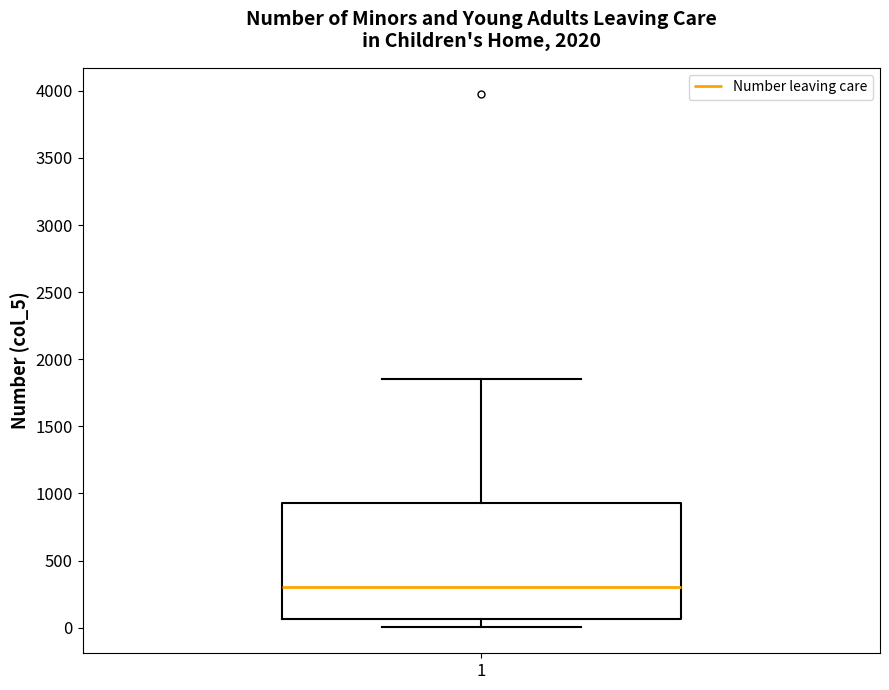

Where does the upper whisker of the box at x = 1 end on the y-axis? The values are not printed on the chart, so give them approximately, as read against the axis.

1850